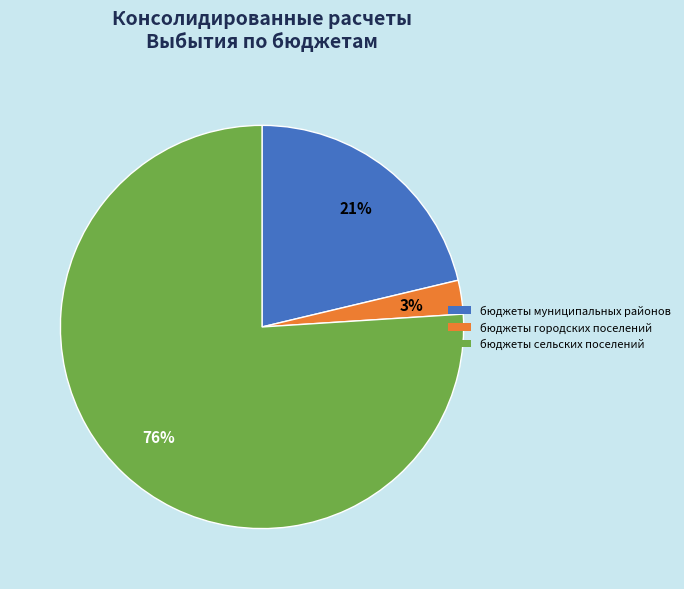

Rank the categories by value from lowest to highest.

бюджеты городских поселений, бюджеты муниципальных районов, бюджеты сельских поселений